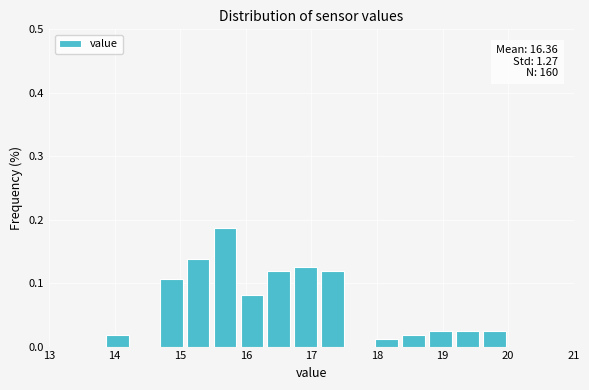

Over which range of the x-axis is the bar tallest?

15.5 to 15.9